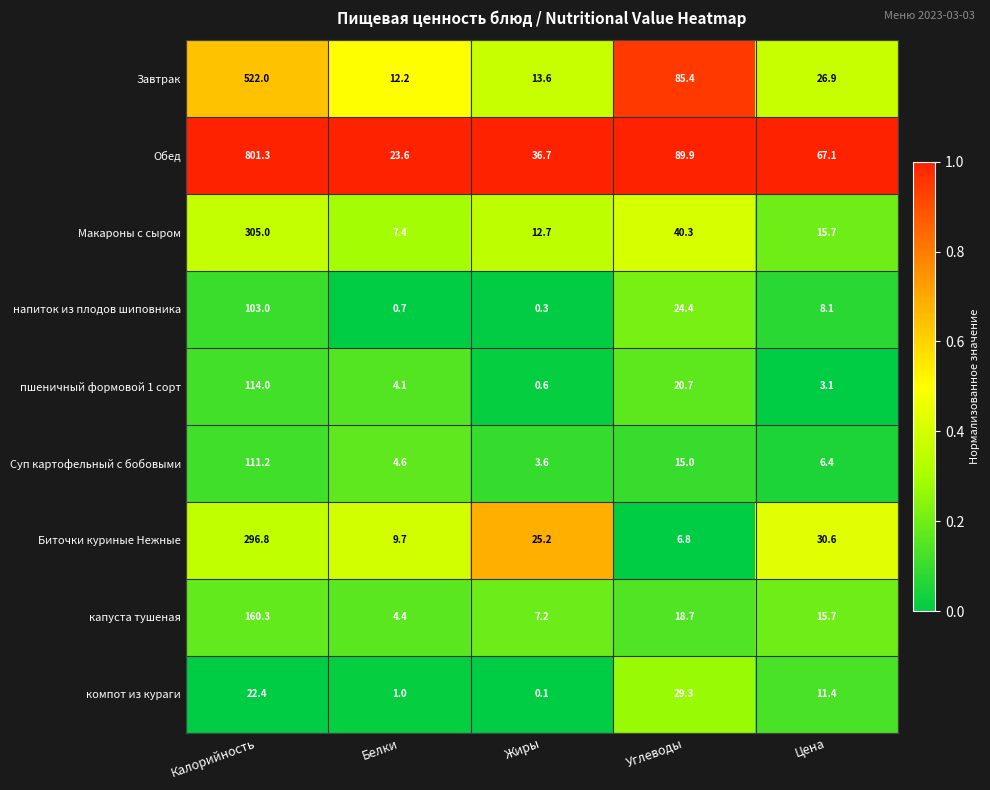

True or false: Обед has a value of 1245.4 at Калорийность.

False